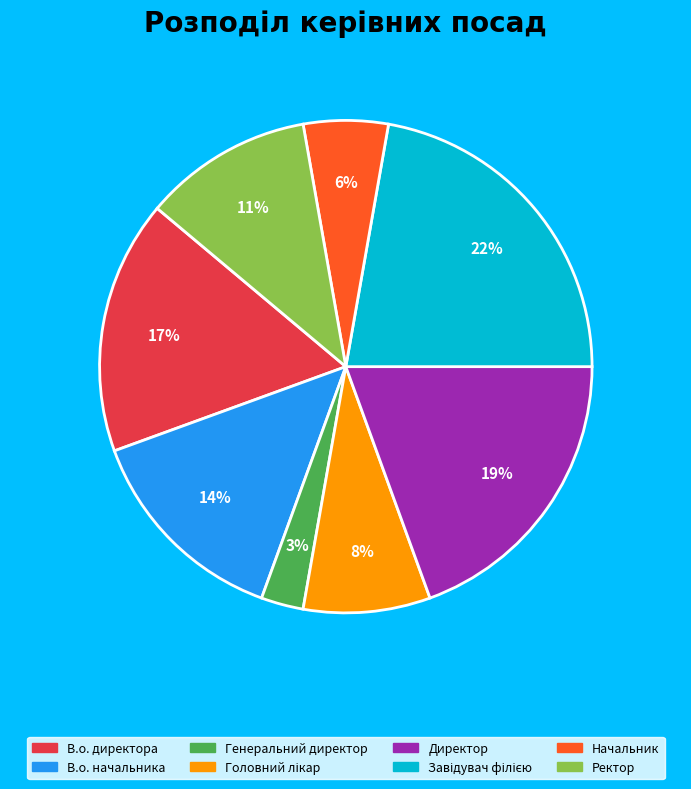

To the nearest percent, what is the average slice percentage?

12%